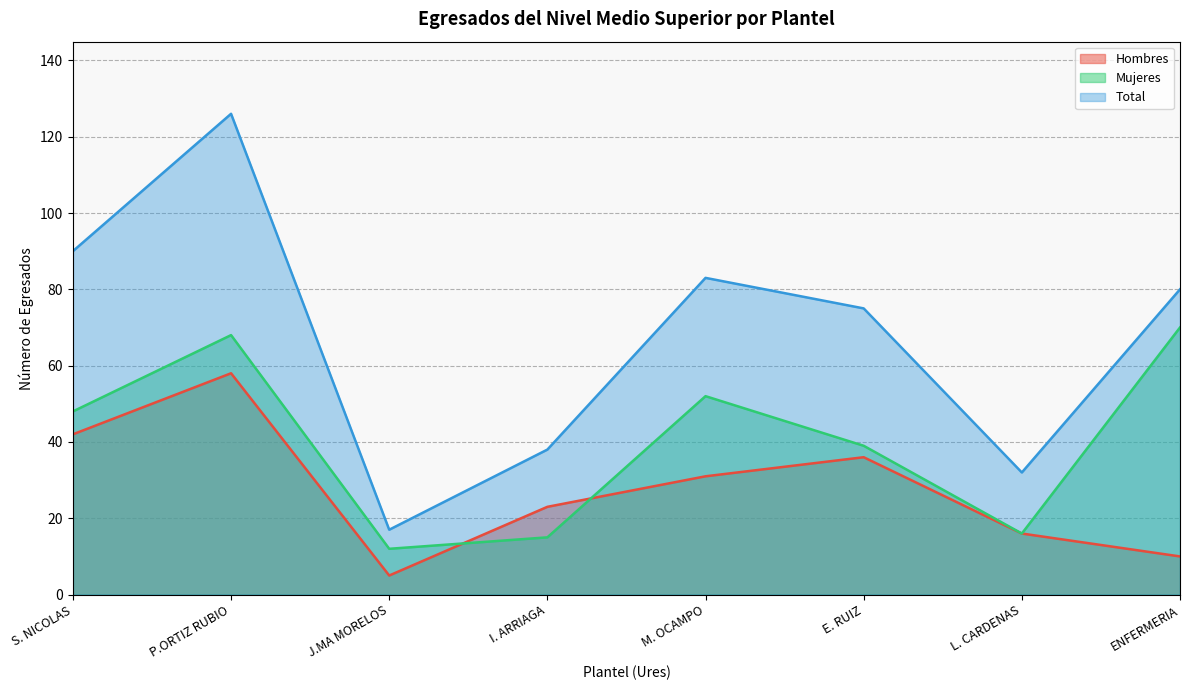

Reading left to right, extract all data points from this chart.

Hombres: S. NICOLAS=42	P.ORTIZ RUBIO=58	J.MA MORELOS=5	I. ARRIAGA=23	M. OCAMPO=31	E. RUIZ=36	L. CARDENAS=16	ENFERMERIA=10
Mujeres: S. NICOLAS=48	P.ORTIZ RUBIO=68	J.MA MORELOS=12	I. ARRIAGA=15	M. OCAMPO=52	E. RUIZ=39	L. CARDENAS=16	ENFERMERIA=70
Total: S. NICOLAS=90	P.ORTIZ RUBIO=126	J.MA MORELOS=17	I. ARRIAGA=38	M. OCAMPO=83	E. RUIZ=75	L. CARDENAS=32	ENFERMERIA=80